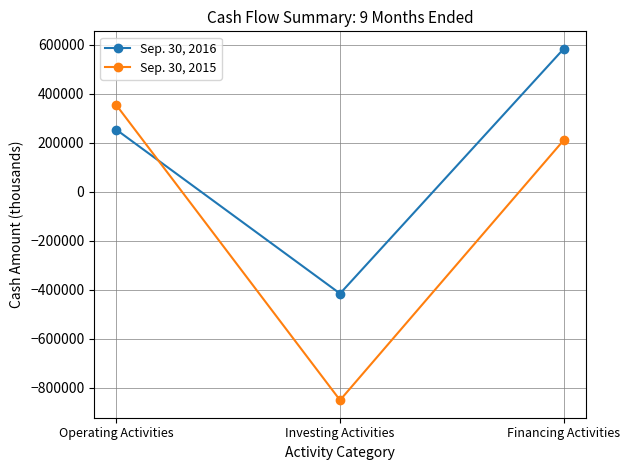

How many negative values does the Sep. 30, 2015 series have?

1